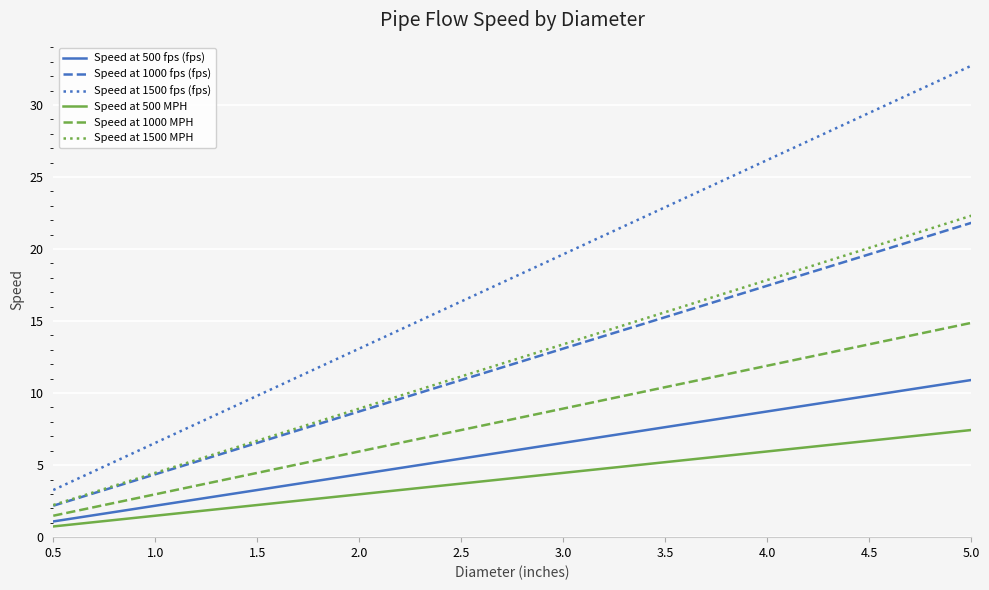

How many lines are shown in the chart?

6